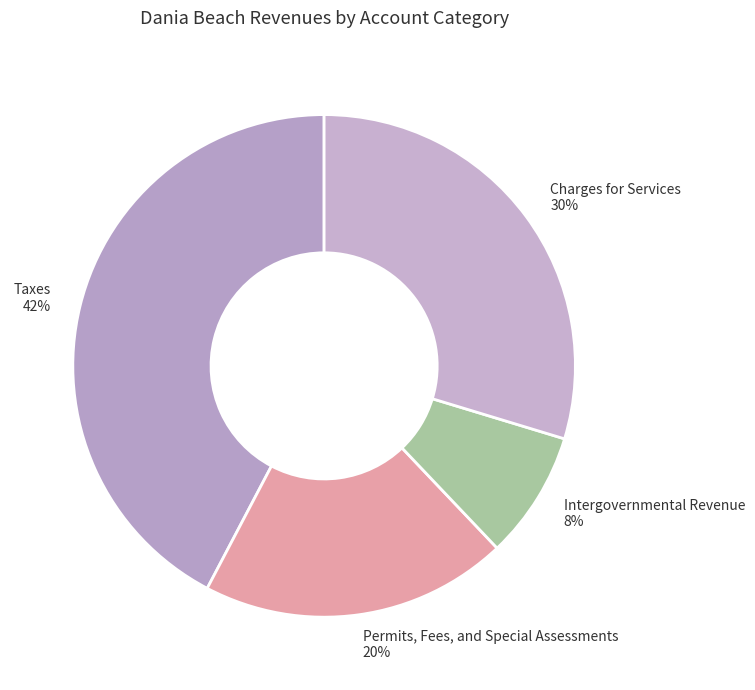

True or false: Charges for Services accounts for 17% of the total.

False